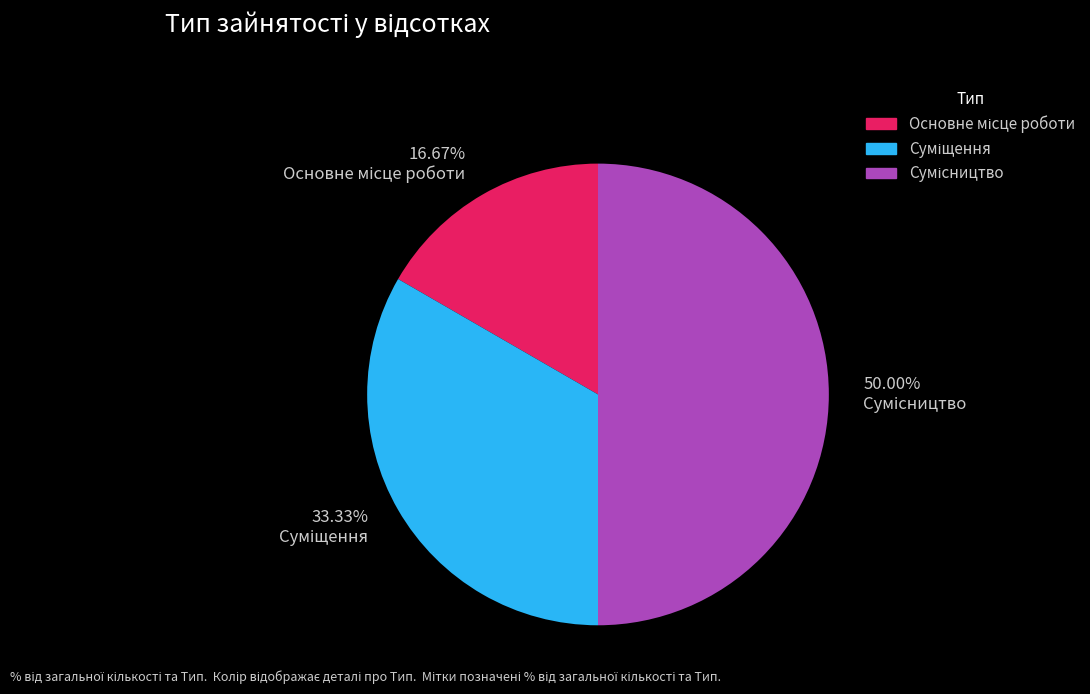

To the nearest percent, what is the difference between the largest and smallest slice percentages?

33%